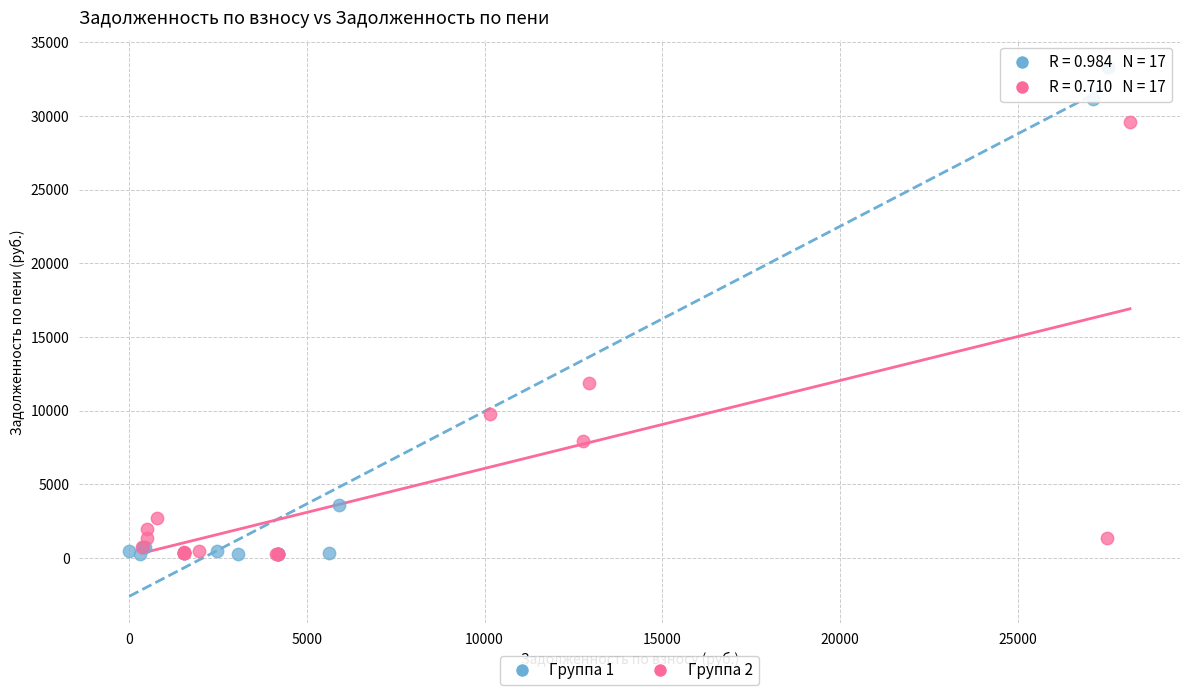

Which series reaches the maximum Y coordinate?

Группа 1